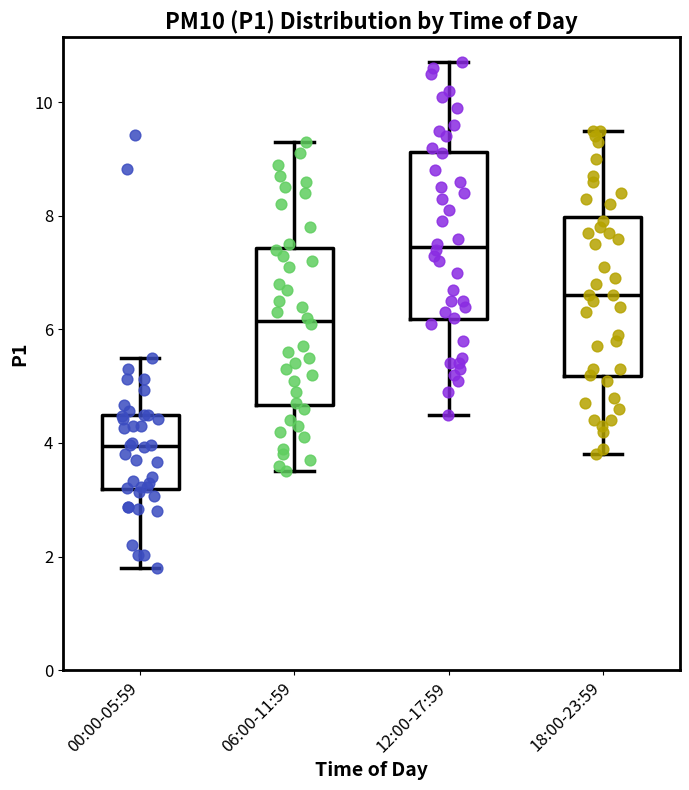

Where is the lower edge of the box for 12:00-17:59 on the y-axis? The values are not printed on the chart, so give them approximately, as read against the axis.

6.2